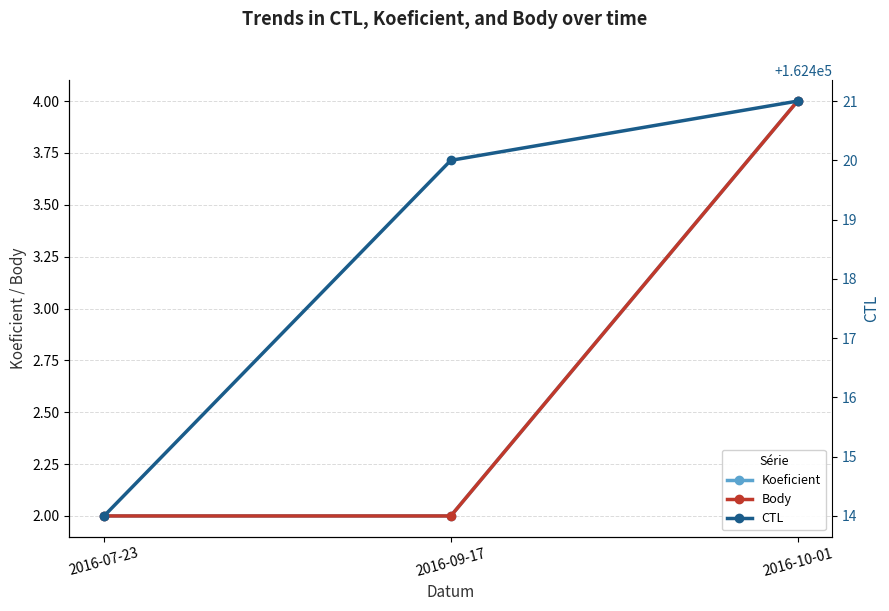

What is the highest value of the Koeficient series?

4